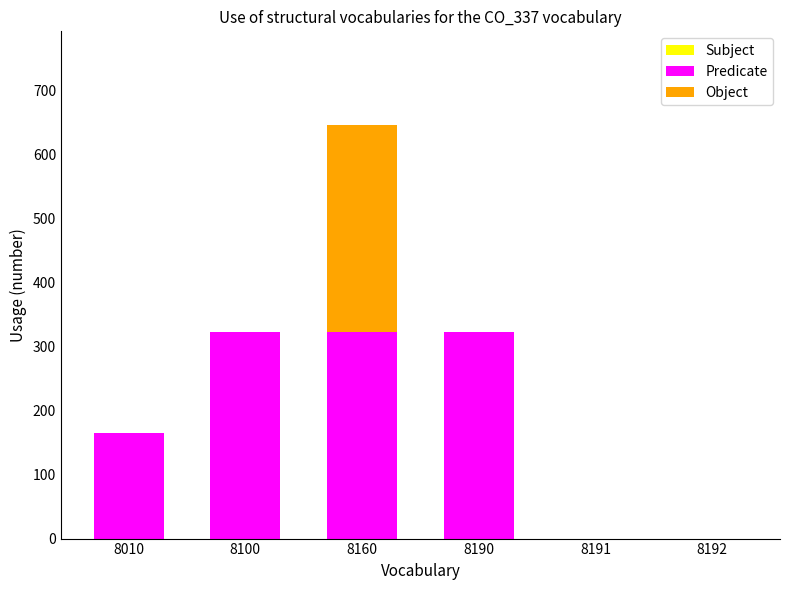

What is the highest value of the Predicate series?

322.5